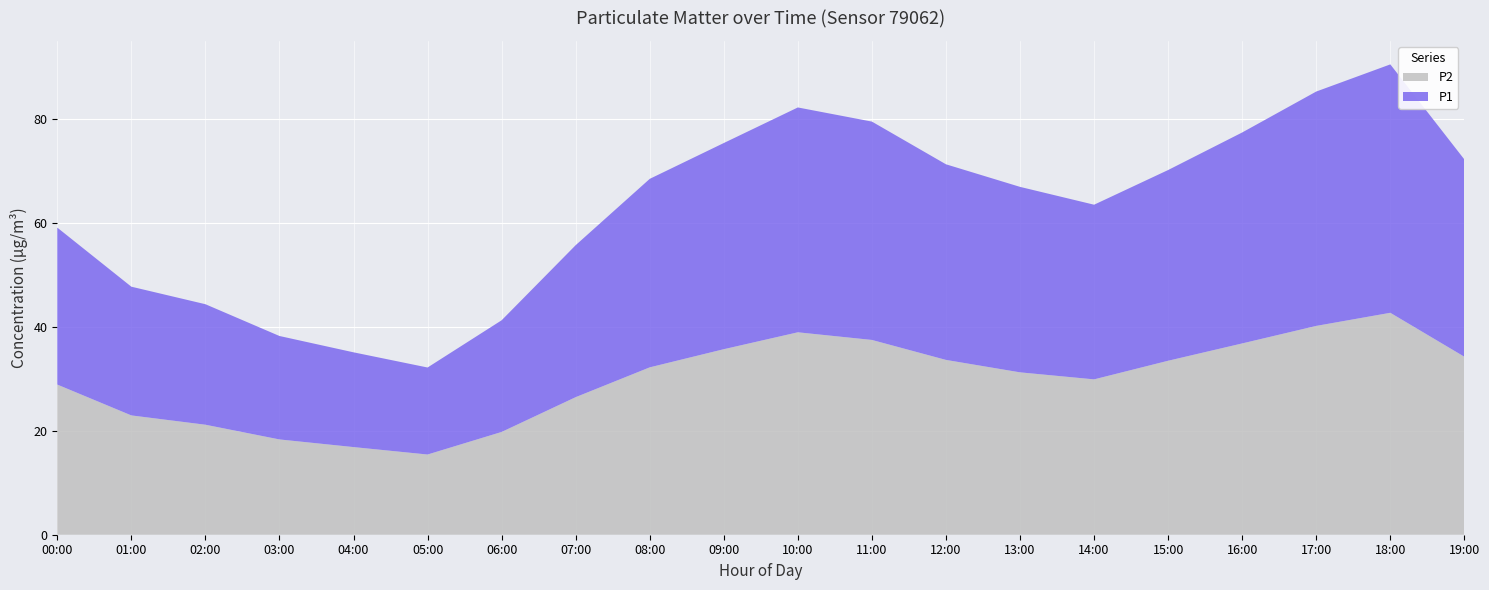

Reading left to right, extract all data points from this chart.

P1: 59.0	47.7	44.3	38.2	35.1	32.1	41.2	55.7	68.4	75.3	82.2	79.4	71.2	66.9	63.5	70.1	77.3	85.2	90.4	72.2
P2: 28.9	22.9	21.1	18.3	16.9	15.4	19.8	26.4	32.2	35.7	38.9	37.5	33.6	31.2	29.9	33.5	36.8	40.1	42.7	34.2